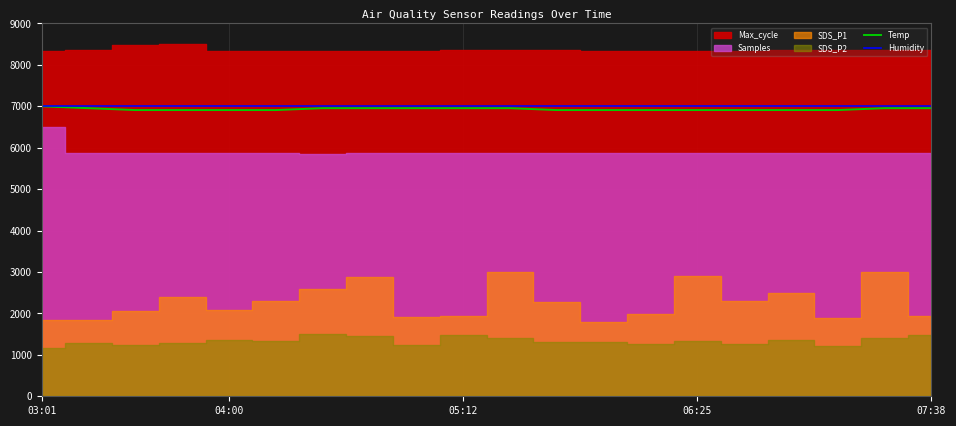

The value of Temp at 18 is 2776.3. True or false?

False